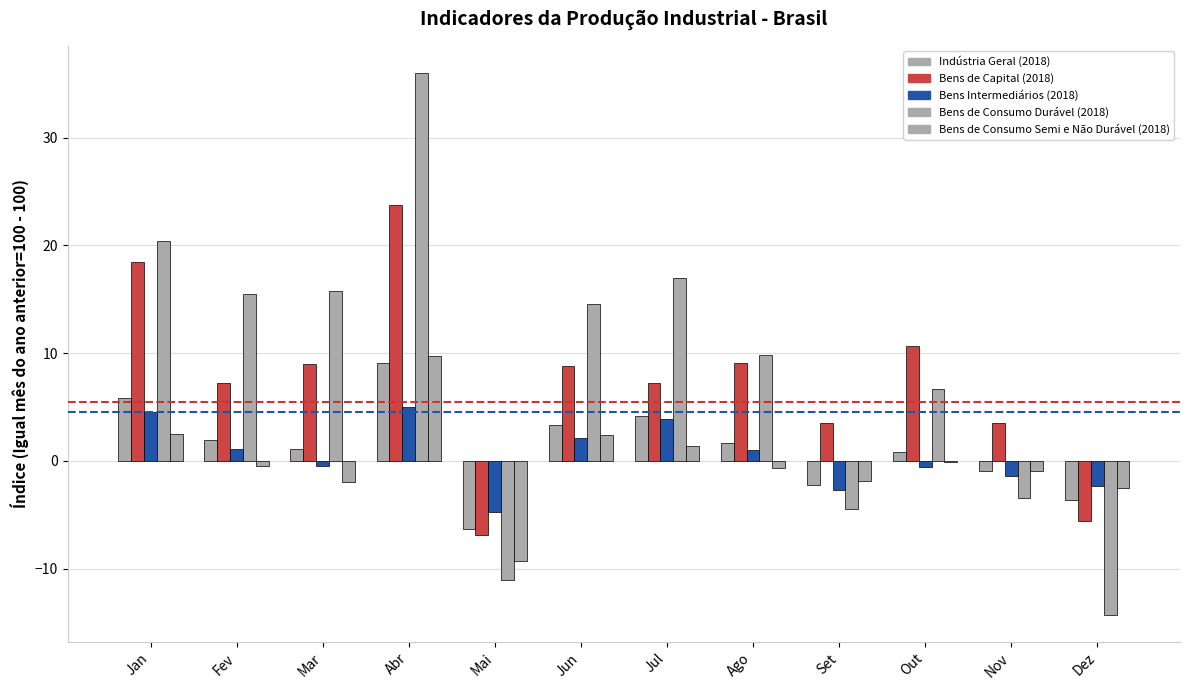

What is the difference between the Bens de Consumo Semi e Não Durável (2018) values at Jun and Mai?

11.7